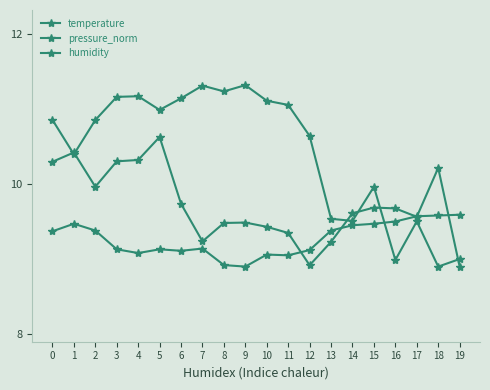

What is the difference between the second highest and second lowest values in the pressure_norm series?

1.5